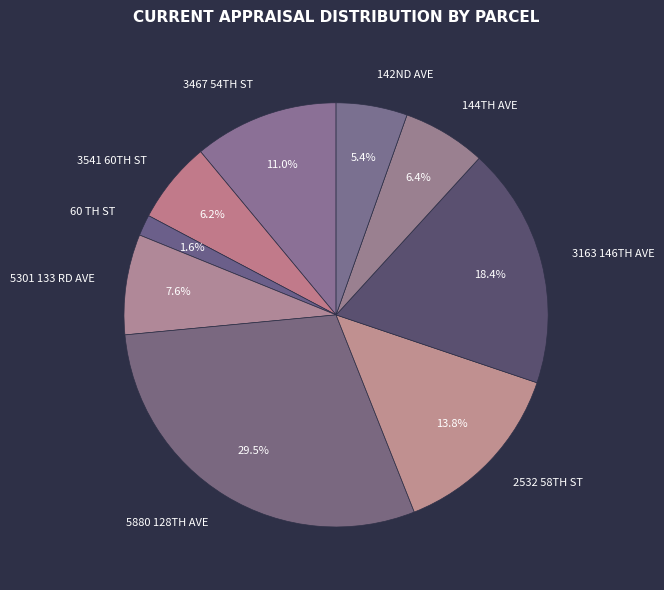

To the nearest percent, what is the average slice percentage?

11%